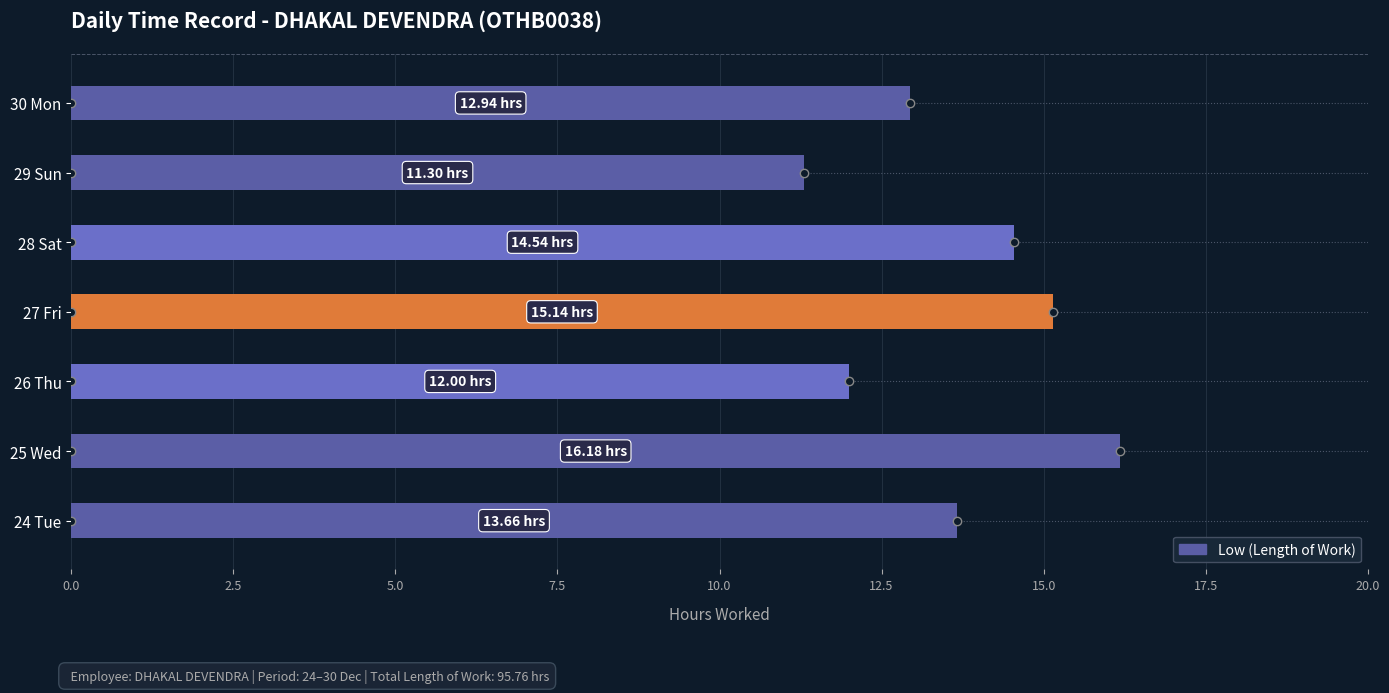

What is the difference between the values at 27 Fri and 25 Wed?

1.0